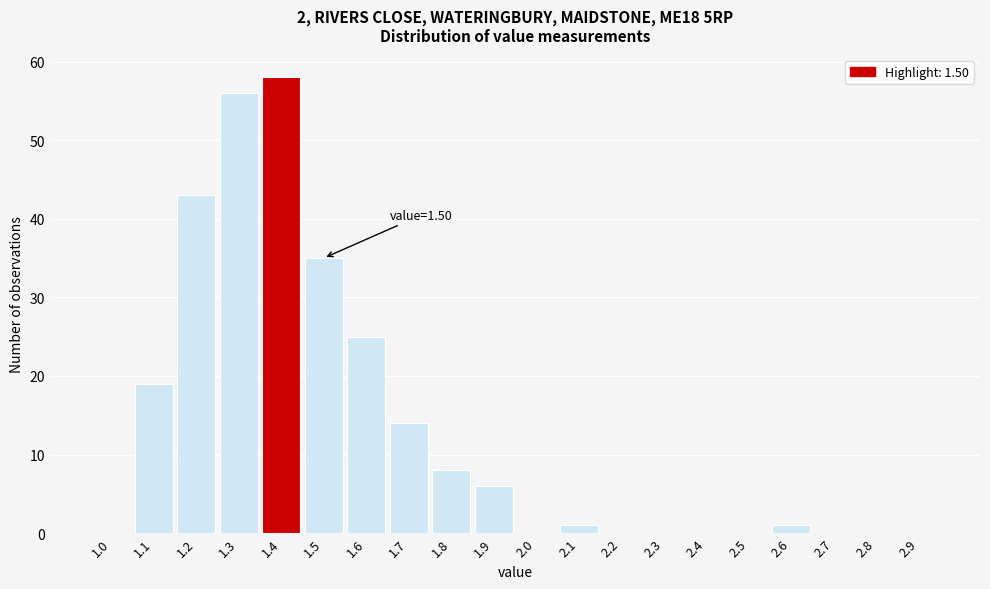

Reading right to left, transcribe all the data shown in this chart.

2.9=0	2.8=0	2.7=0	2.6=1	2.5=0	2.4=0	2.3=0	2.2=0	2.1=1	2.0=0	1.9=6	1.8=8	1.7=14	1.6=25	1.5=35	1.4=58	1.3=56	1.2=43	1.1=19	1.0=0